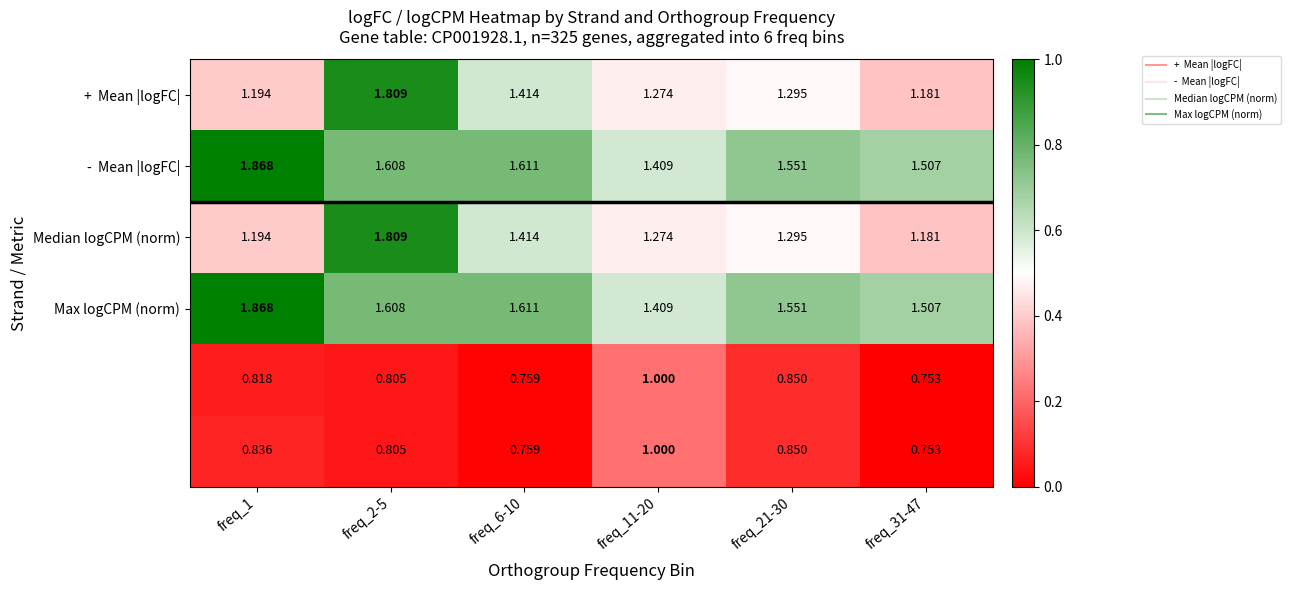

Count the number of categories in the chart.

6